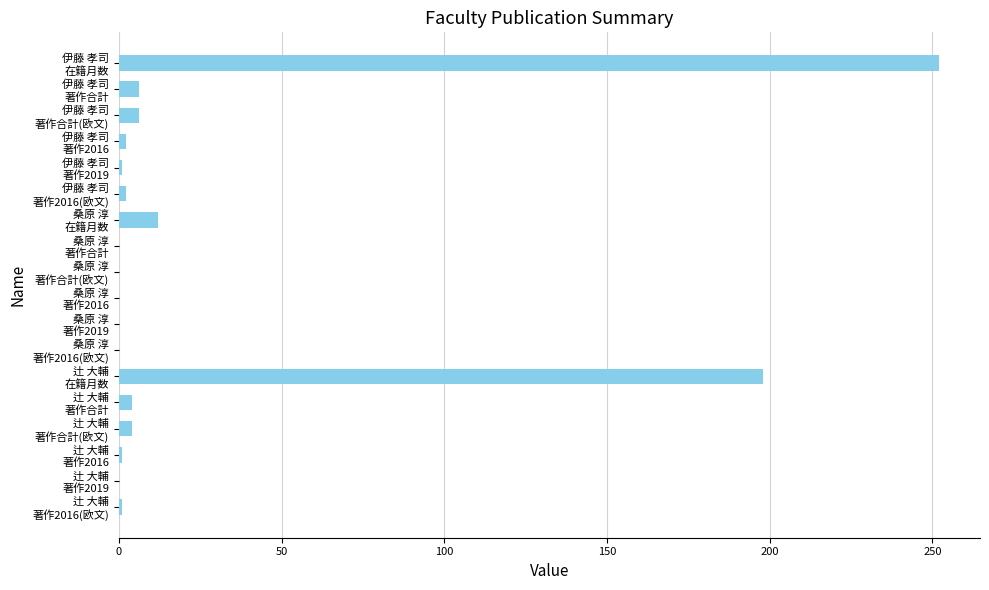

How many series are shown in this chart?

1